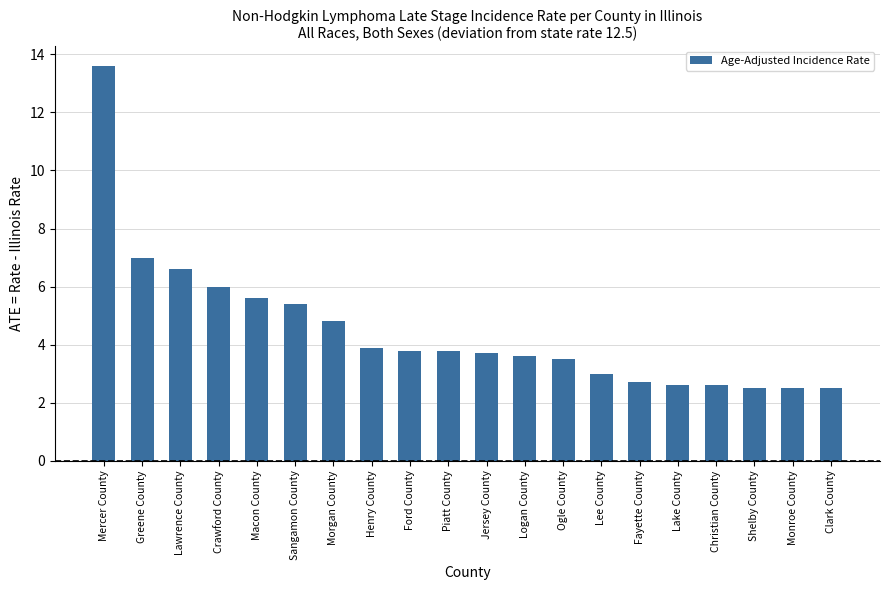

Is it true that the value at Christian County is 2.6?

True